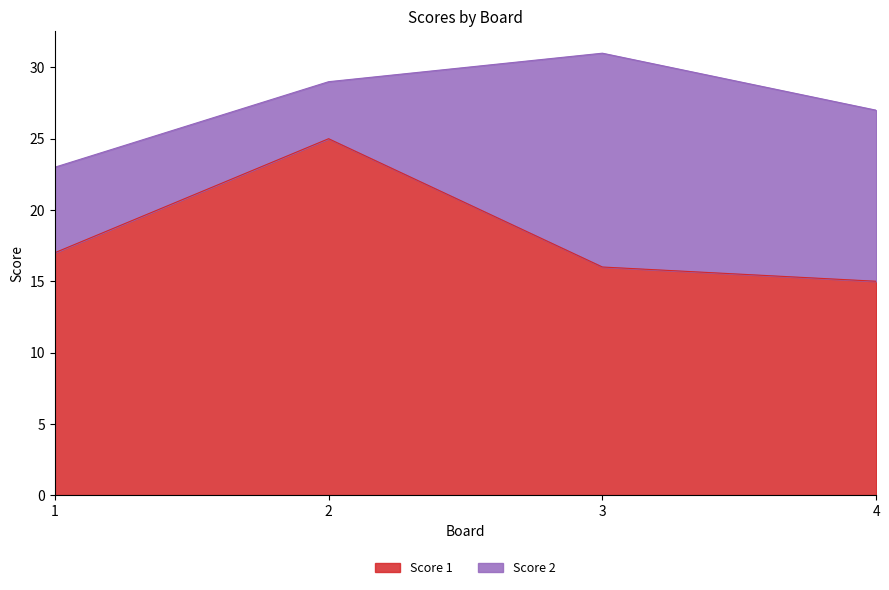

Which has a higher value, 1 or 4?

1